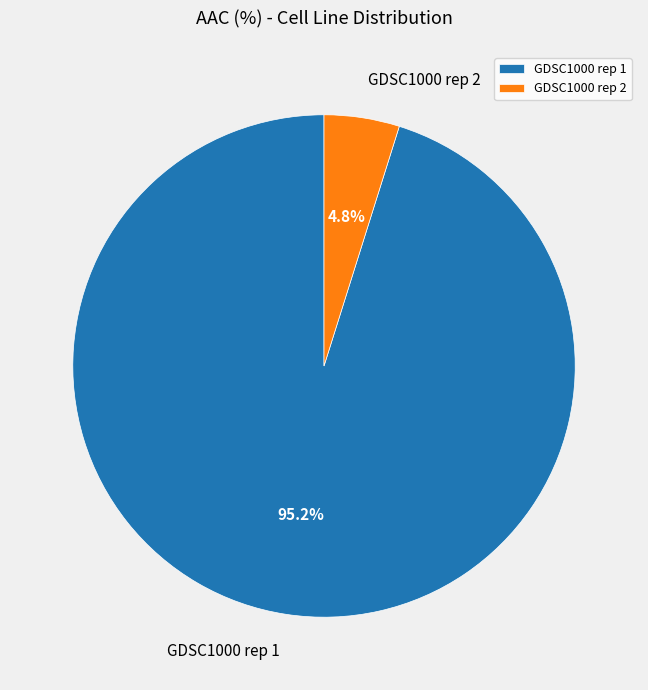

How many slices are in this pie chart?

2